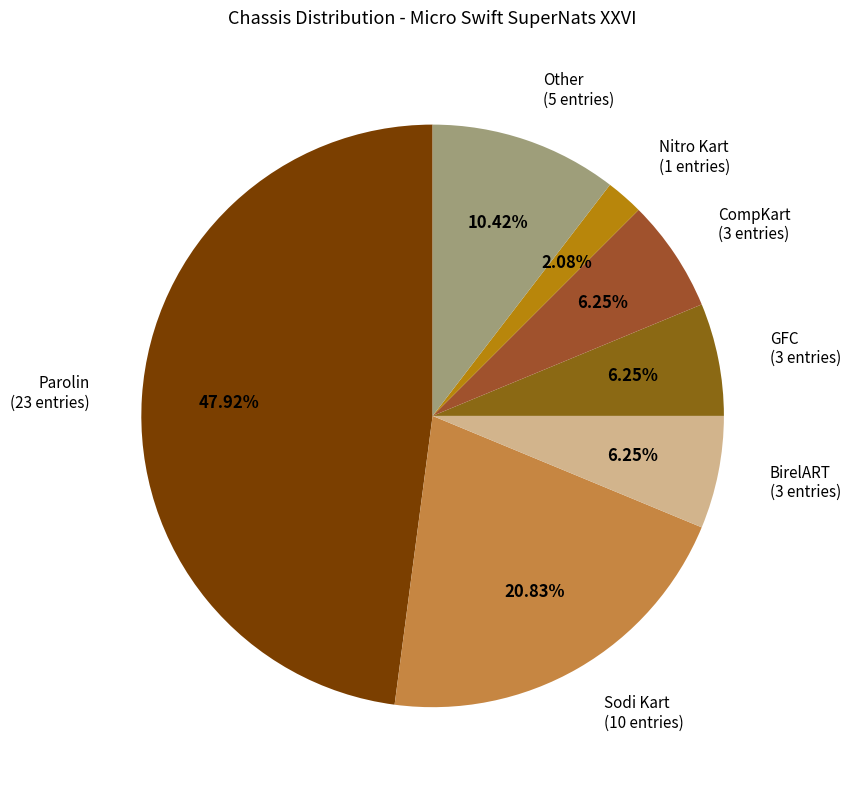

Which slice is the smallest?

Nitro Kart (1 entries)